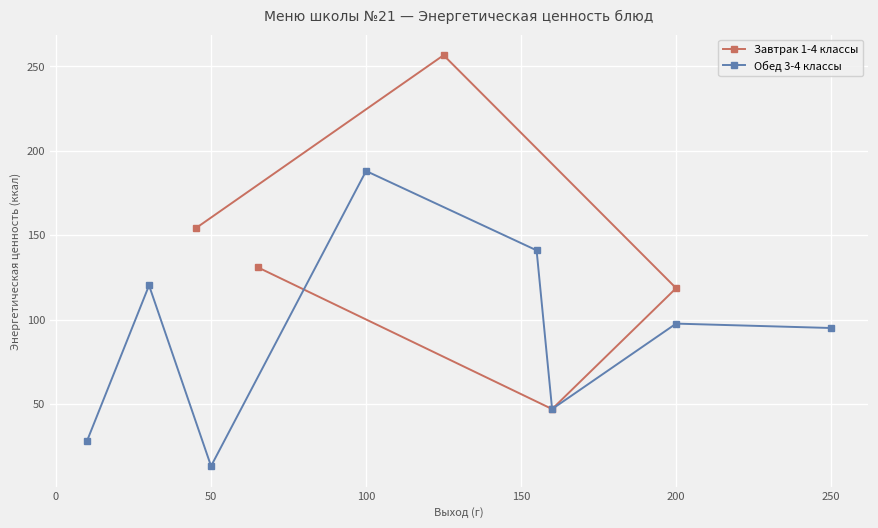

What is the value of the Завтрак 1-4 классы point at the 1st from the left?

154.0